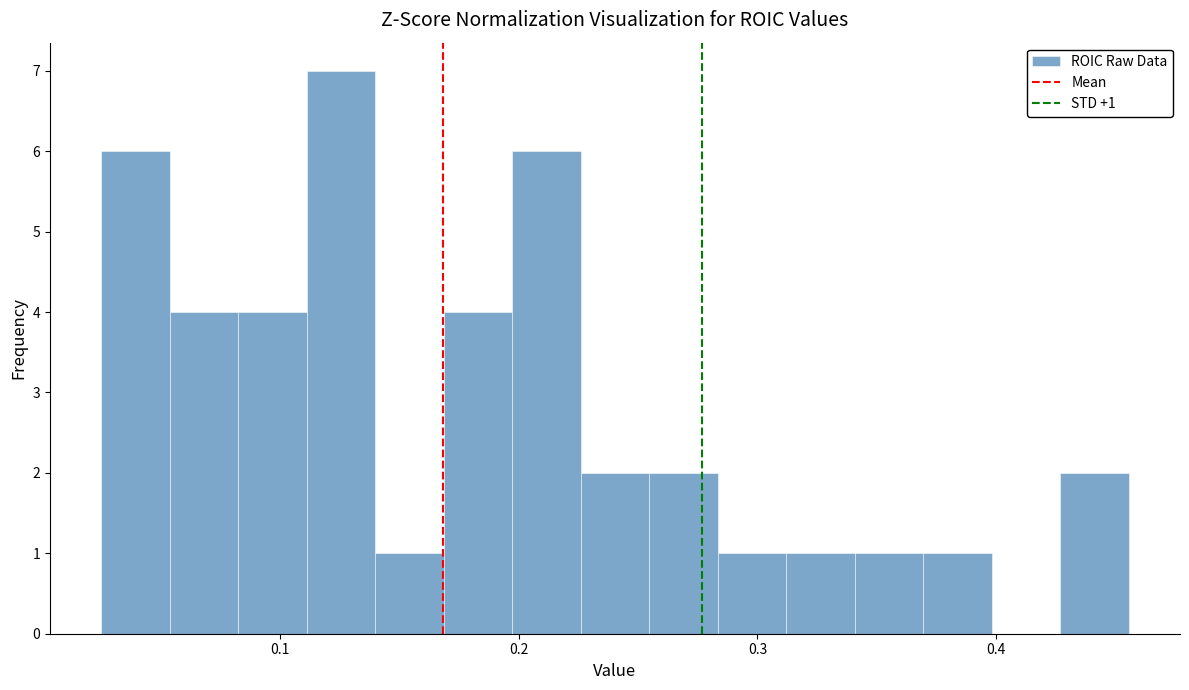

Read against the x-axis, roughly where is the centre of the tallest bar?

0.13